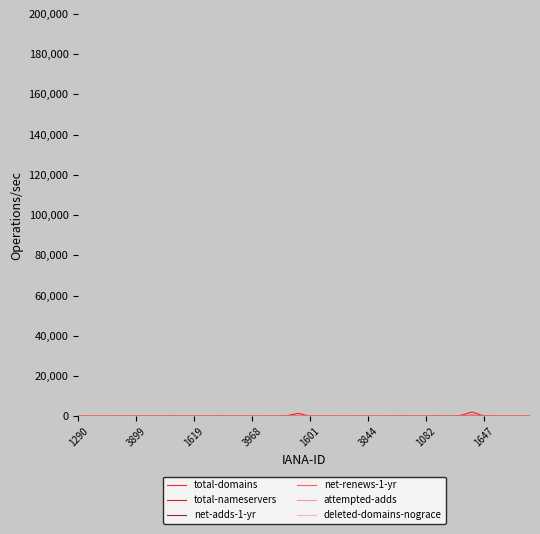

Which series has the largest range (max minus min)?

total-domains